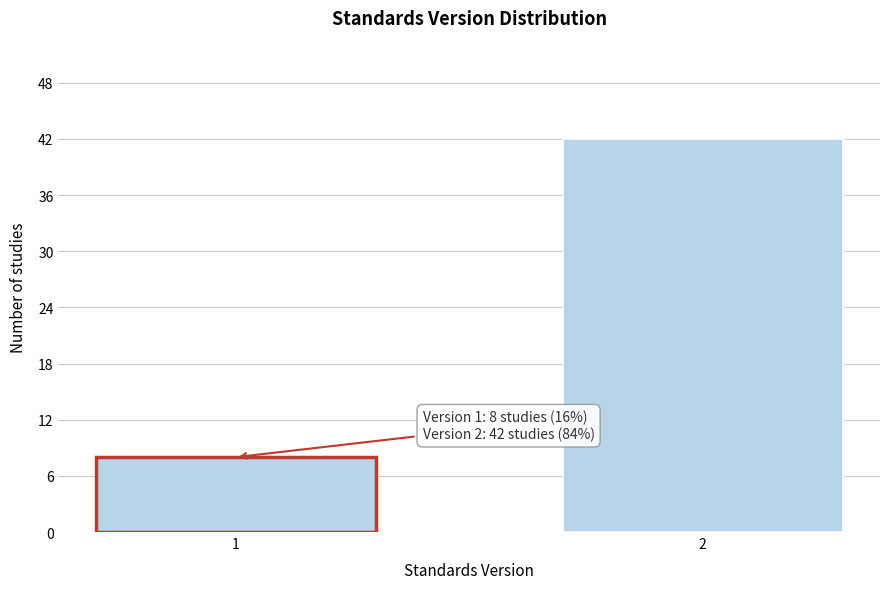

Reading right to left, transcribe all the data shown in this chart.

2=42	1=8